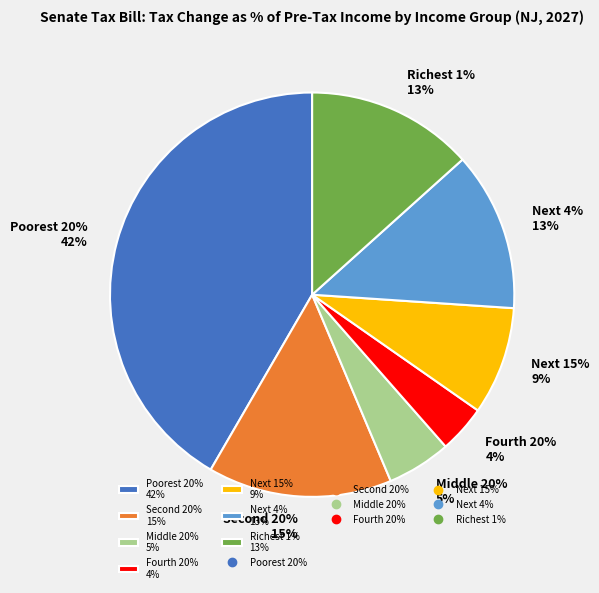

To the nearest percent, what is the difference between the largest and smallest slice percentages?

38%